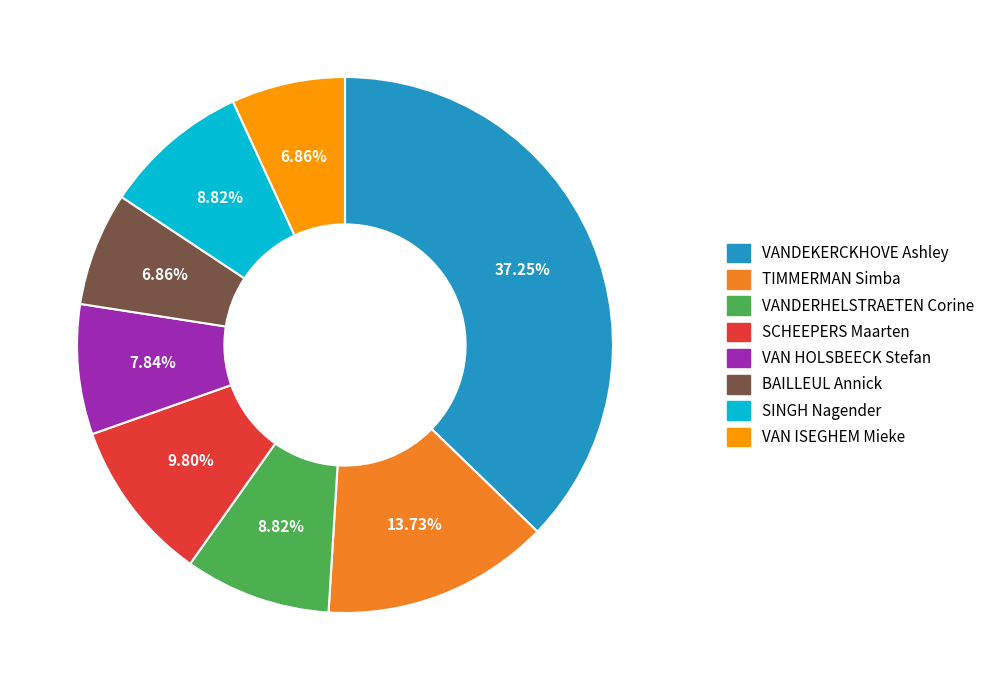

Is it true that VANDERHELSTRAETEN Corine is 21% of the pie?

False